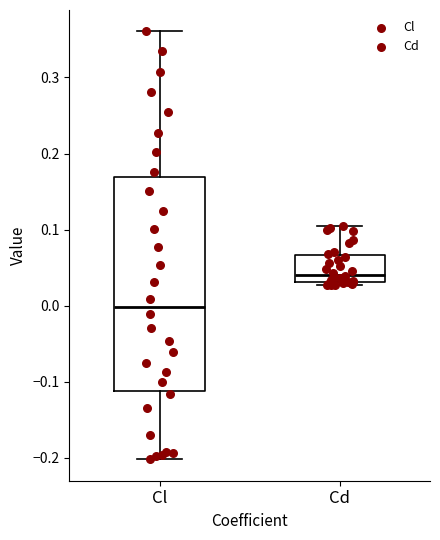

Reading left to right, transcribe this box plot: for each box, give where its median line is, the range the box spans, and where its two whiskers end, as read against the y-axis. The values are not printed on the chart, so give them approximately, as read against the axis.

Cl: median 0.00, box -0.11 to 0.17, whiskers -0.20 to 0.36
Cd: median 0.04, box 0.03 to 0.07, whiskers 0.03 (just below the box's lower edge) to 0.10